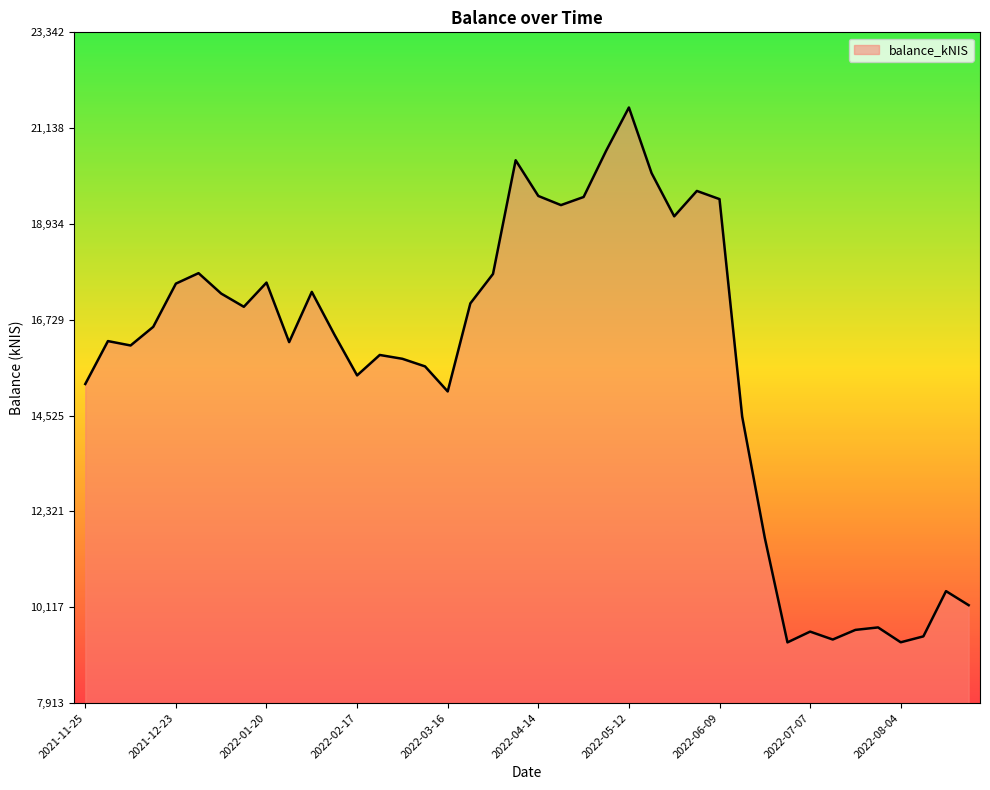

Count the number of values greater than 16386.

20